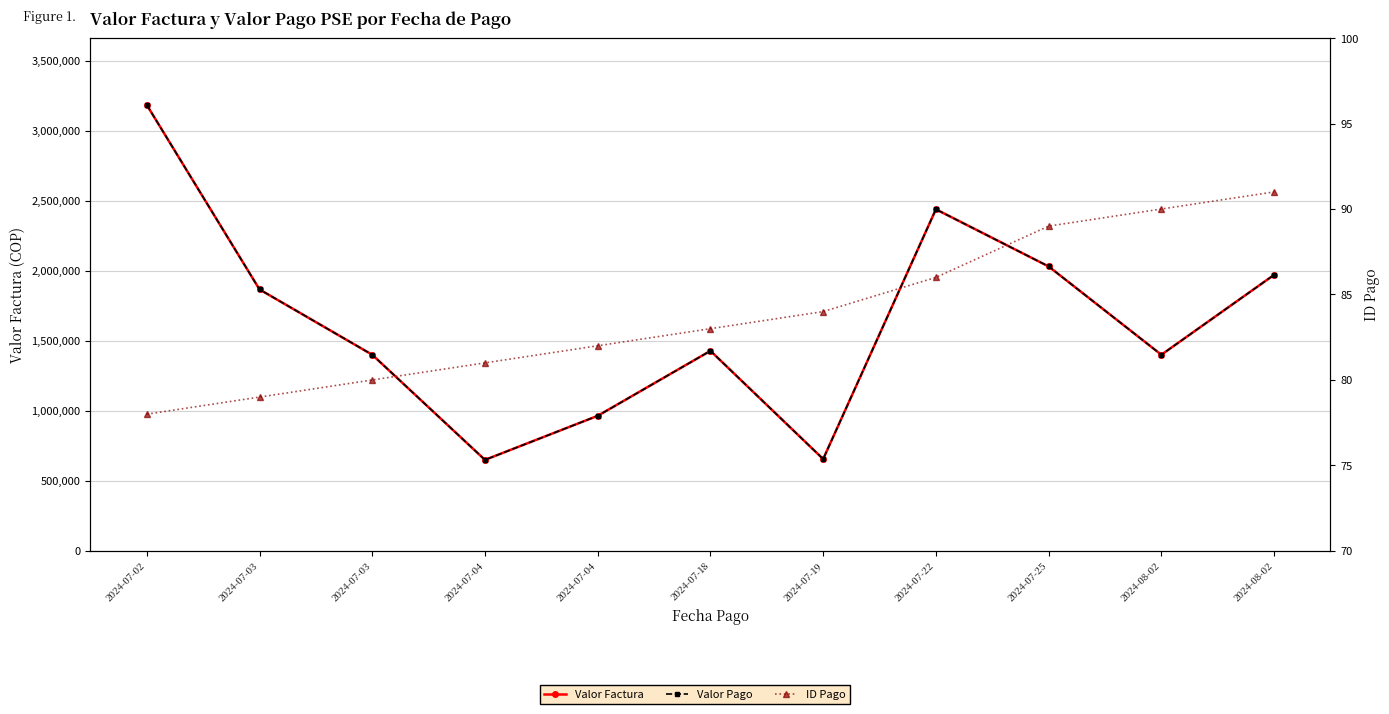

How many values in the Valor Pago series exceed 1428408?

5